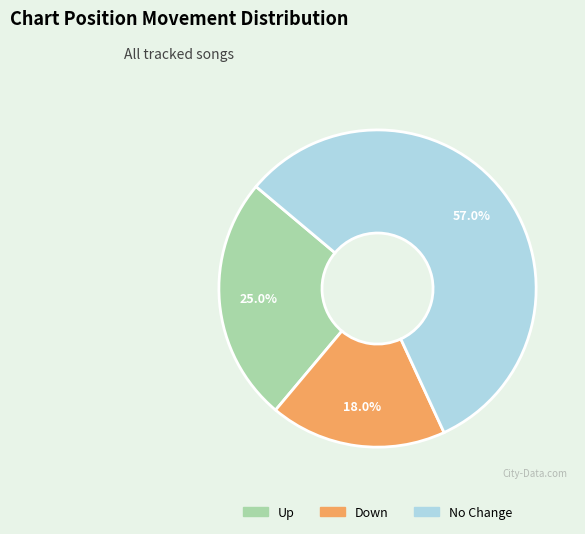

Which category accounts for the majority?

No Change